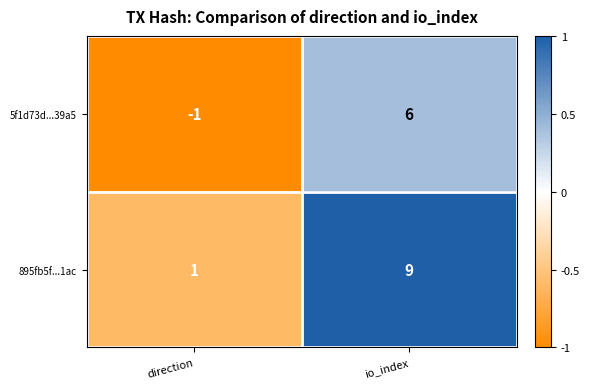

True or false: 5f1d73d...39a5 has a value of 6 at io_index.

True